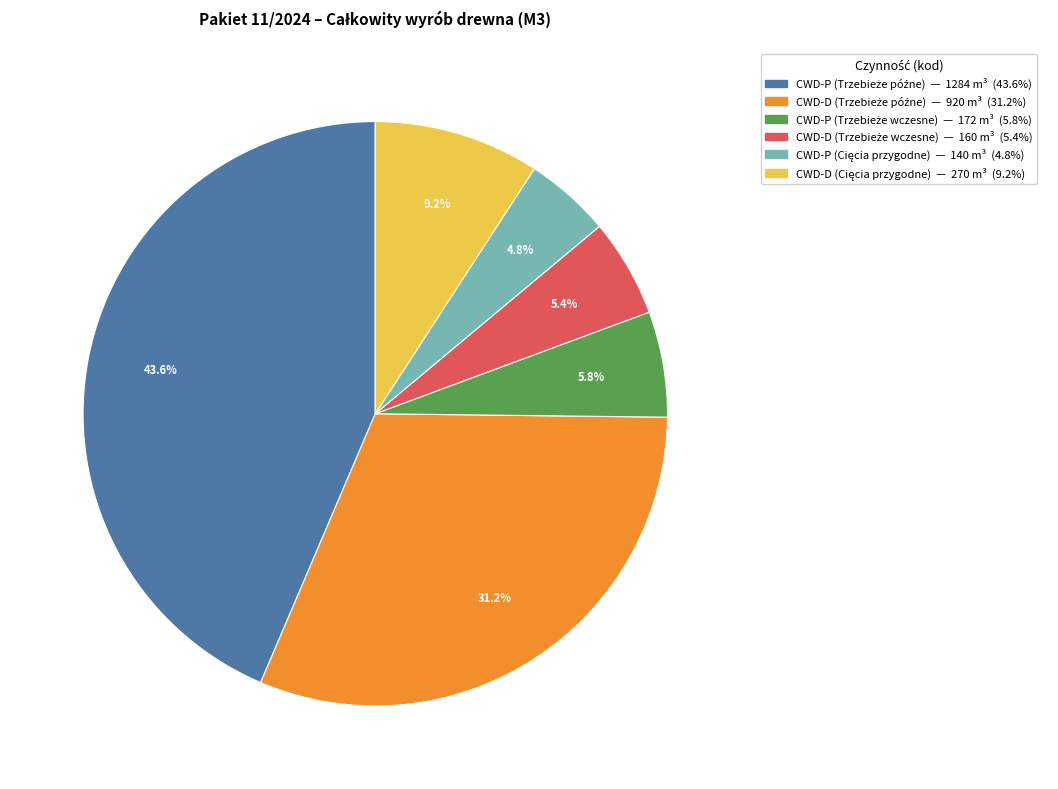

Is there a majority slice in this chart?

No